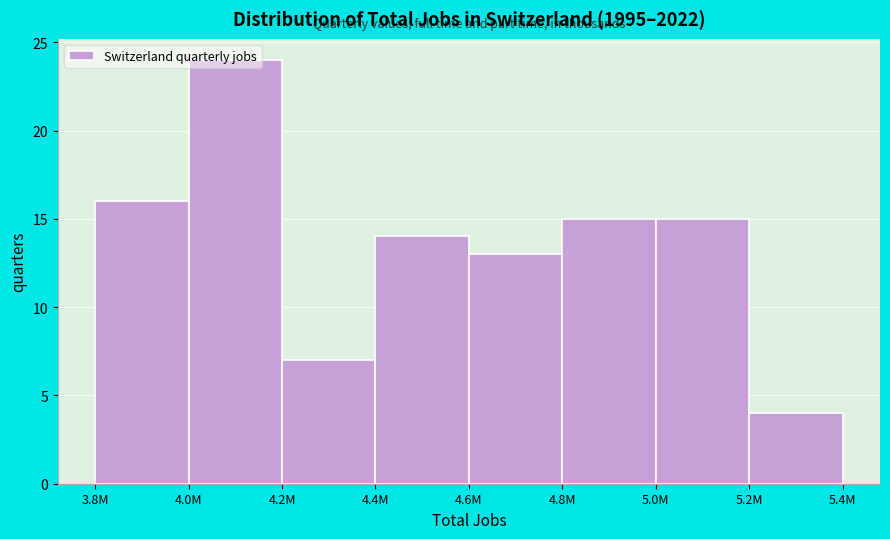

What is the sum of all values?

108